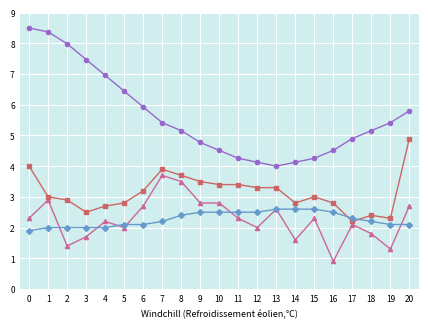

What is the total value across all series at 13?

12.5